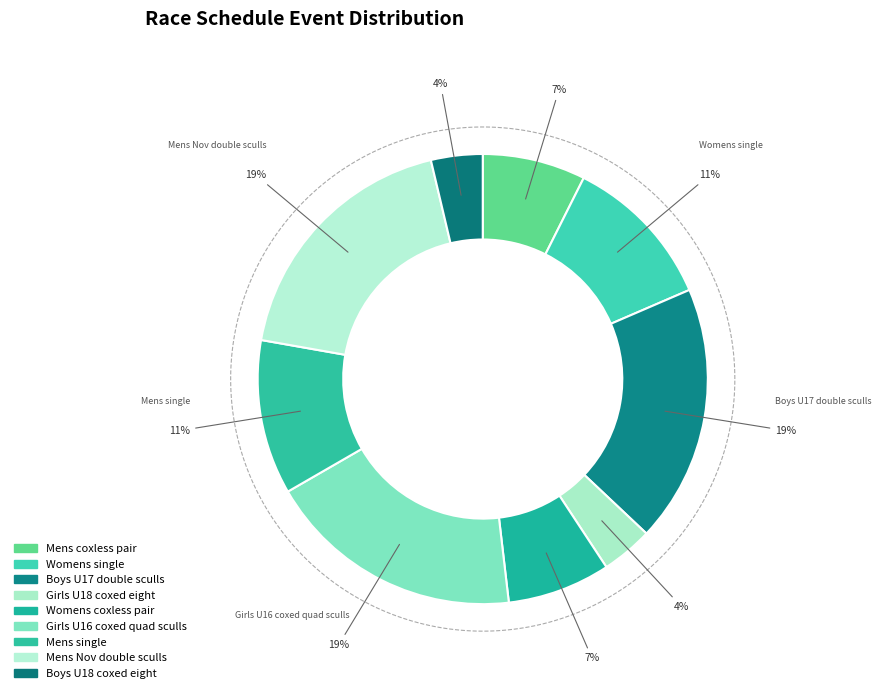

Is it true that Mens Nov double sculls is 9% of the pie?

False